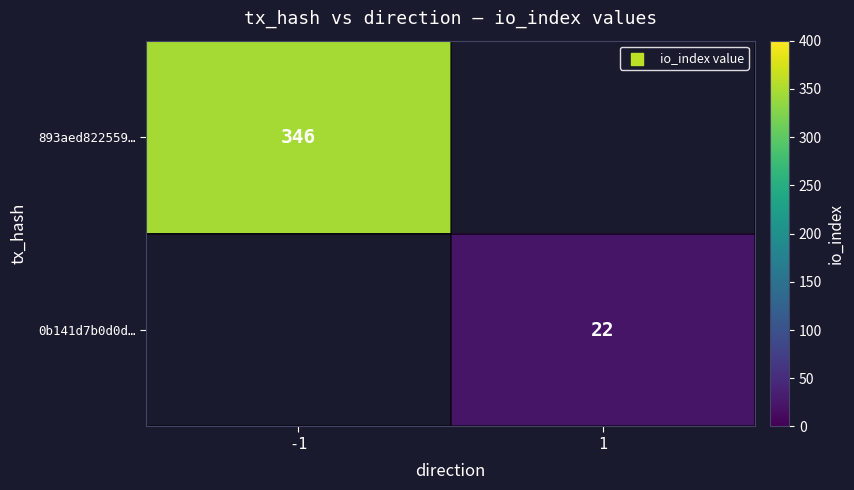

How many series are shown in this chart?

2